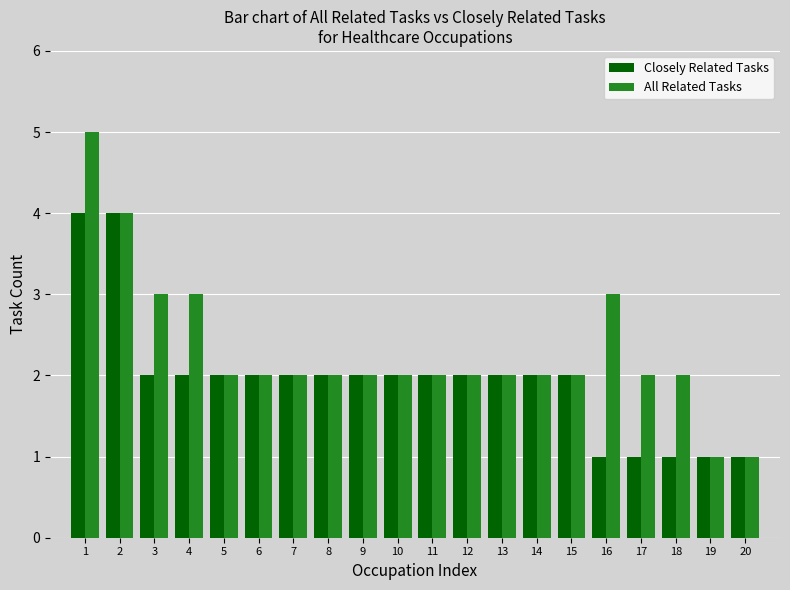

How many bars are there in each group?

2